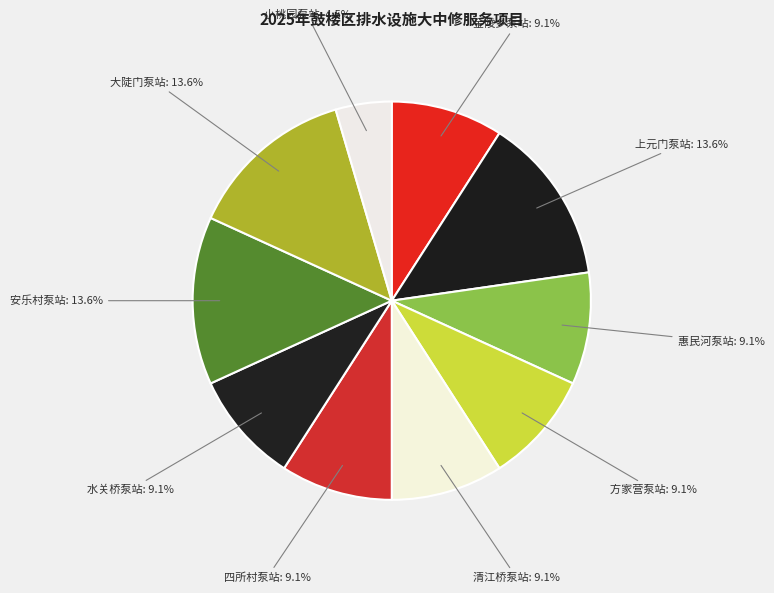

Count the number of slices in the pie.

10